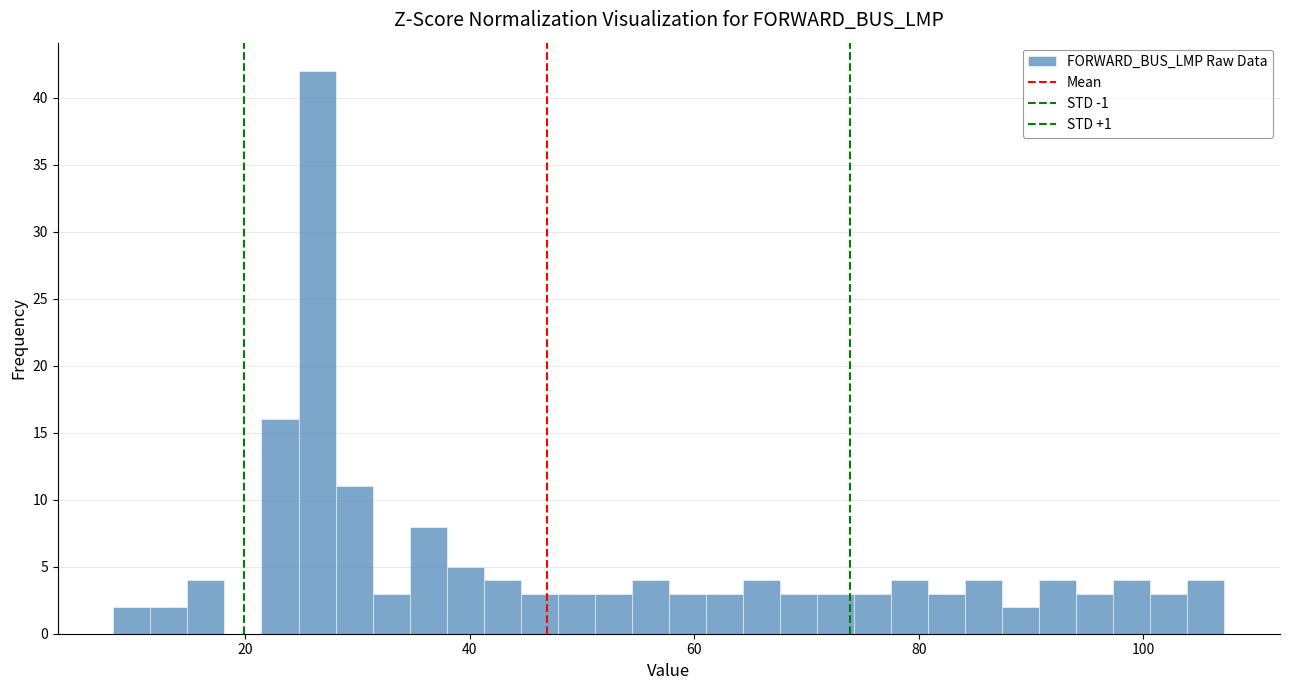

Read against the x-axis, roughly where is the centre of the tallest bar?

26